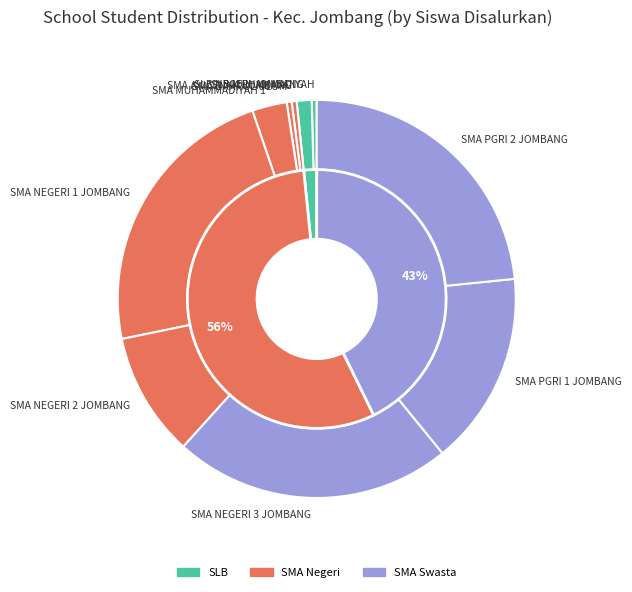

To the nearest percent, what is the combined percentage of SMA NEGERI 1 JOMBANG and SMA NEGERI 3 JOMBANG?

46%